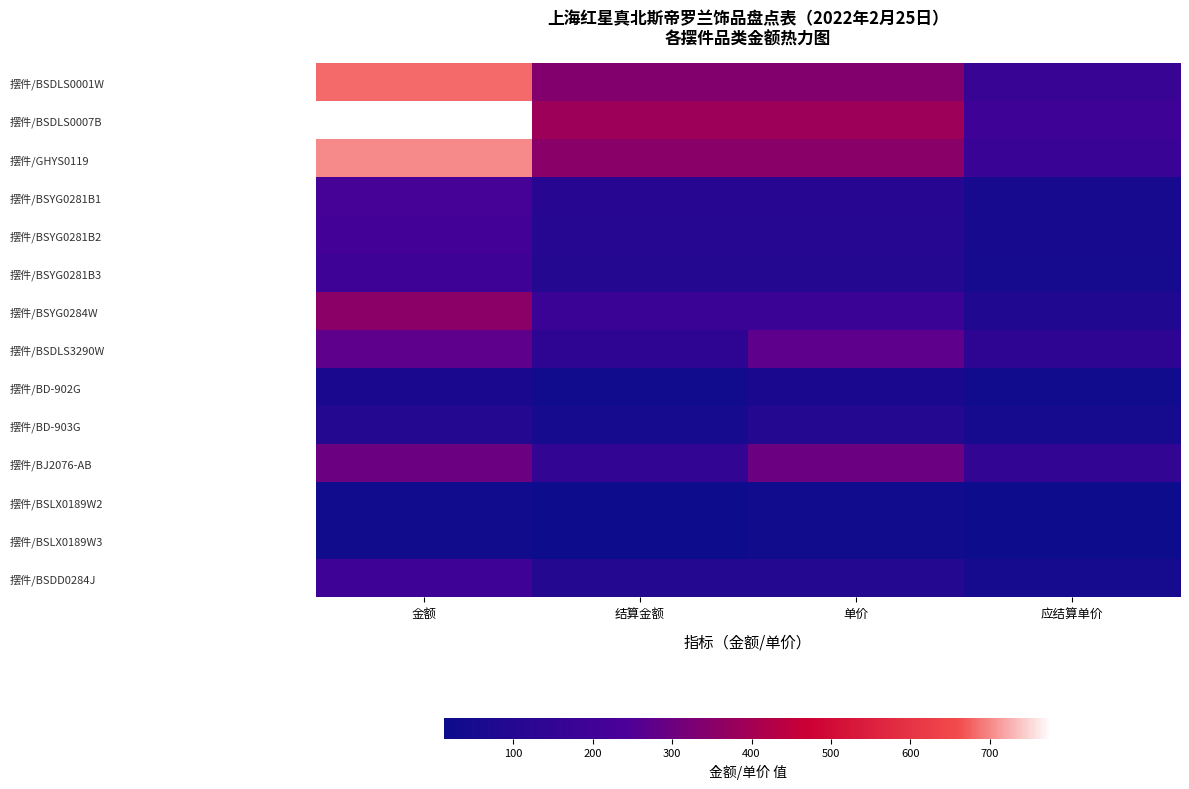

At which category is the sum across all series the highest?

金额